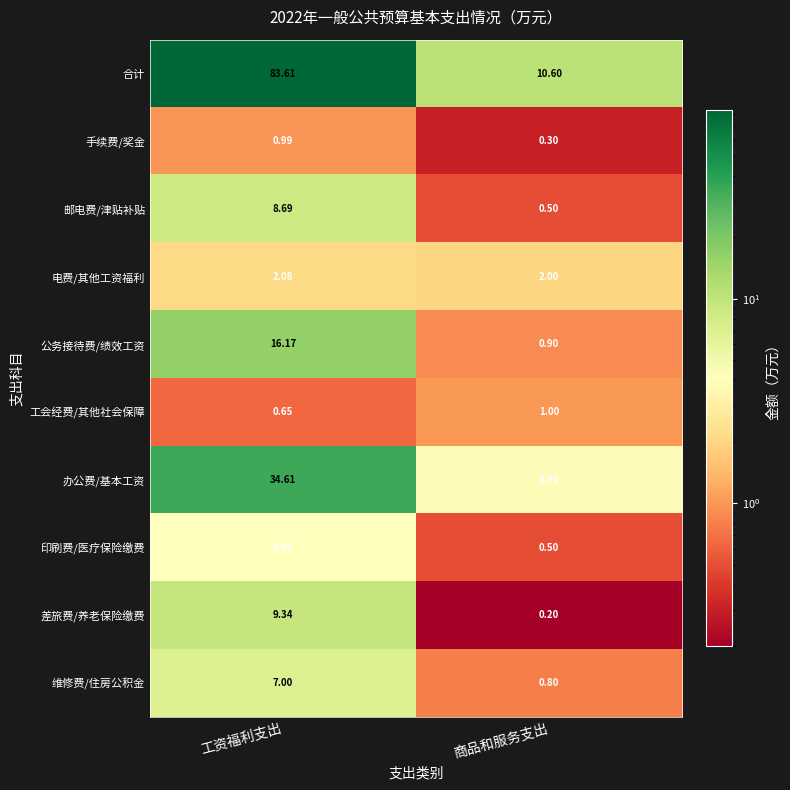

At which category is the sum across all series the highest?

工资福利支出